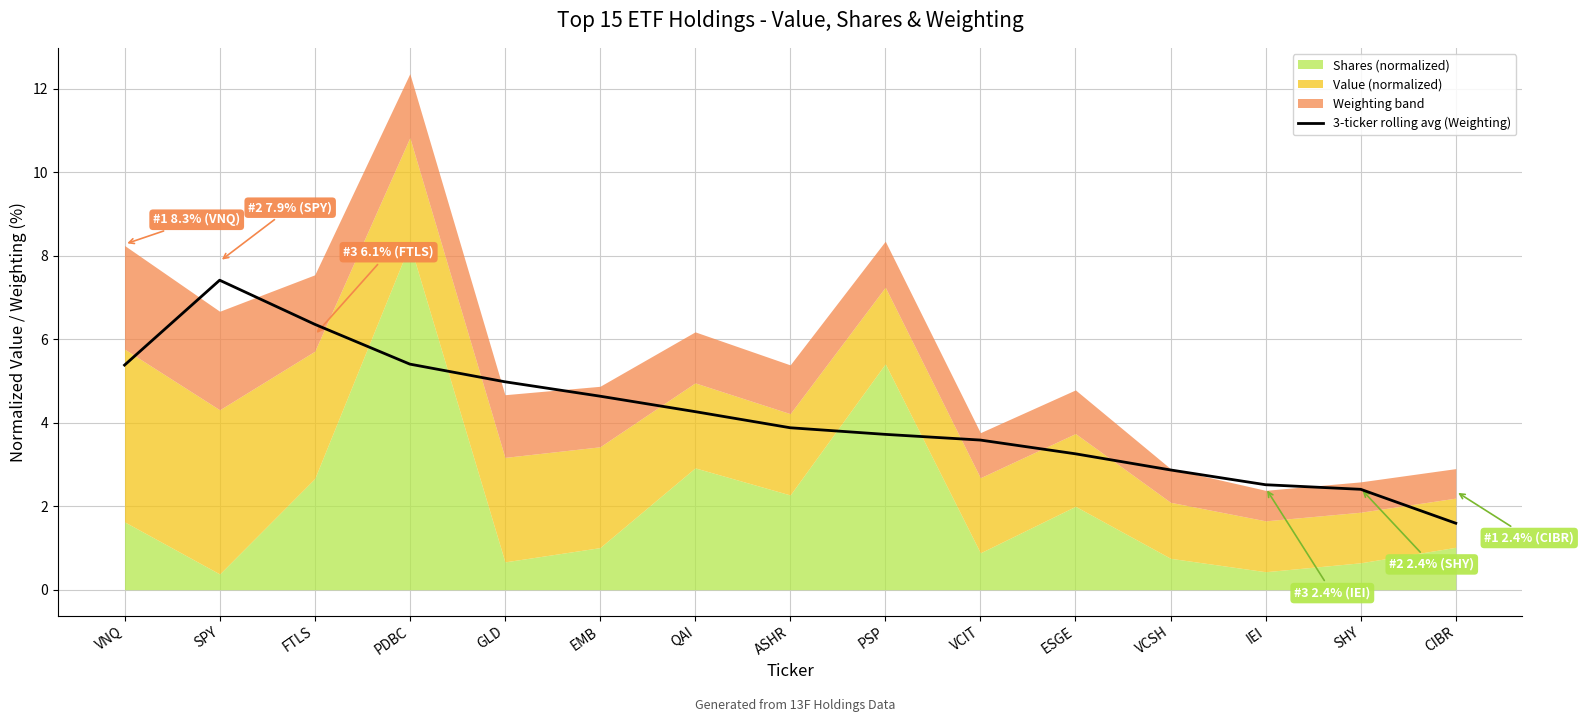

What is the value of the 10th point from the left?

3.6